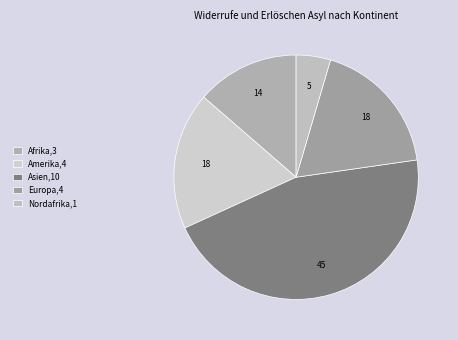

What is the smallest slice in the pie chart?

Nordafrika,1